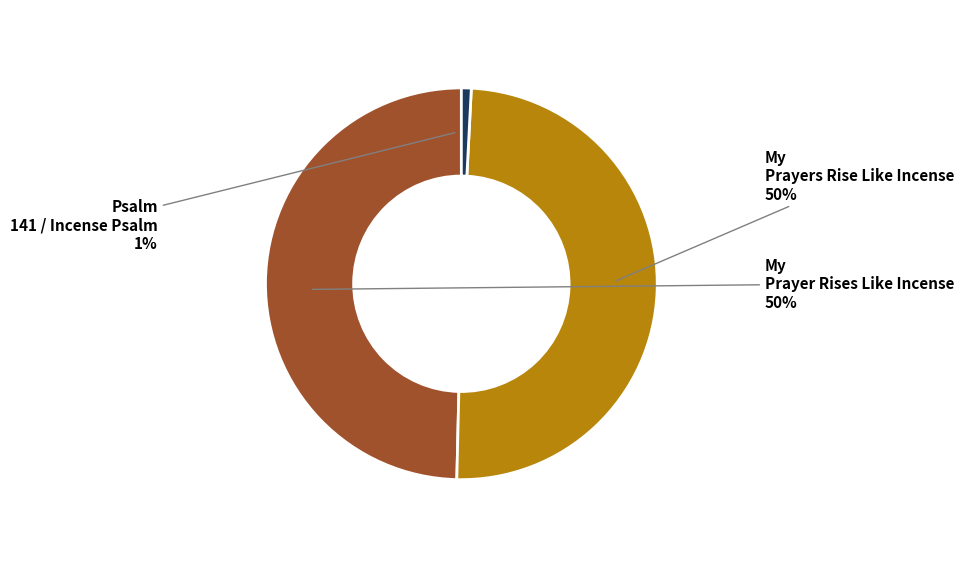

Does My Prayer Rises Like Incense represent more than half of the total?

No